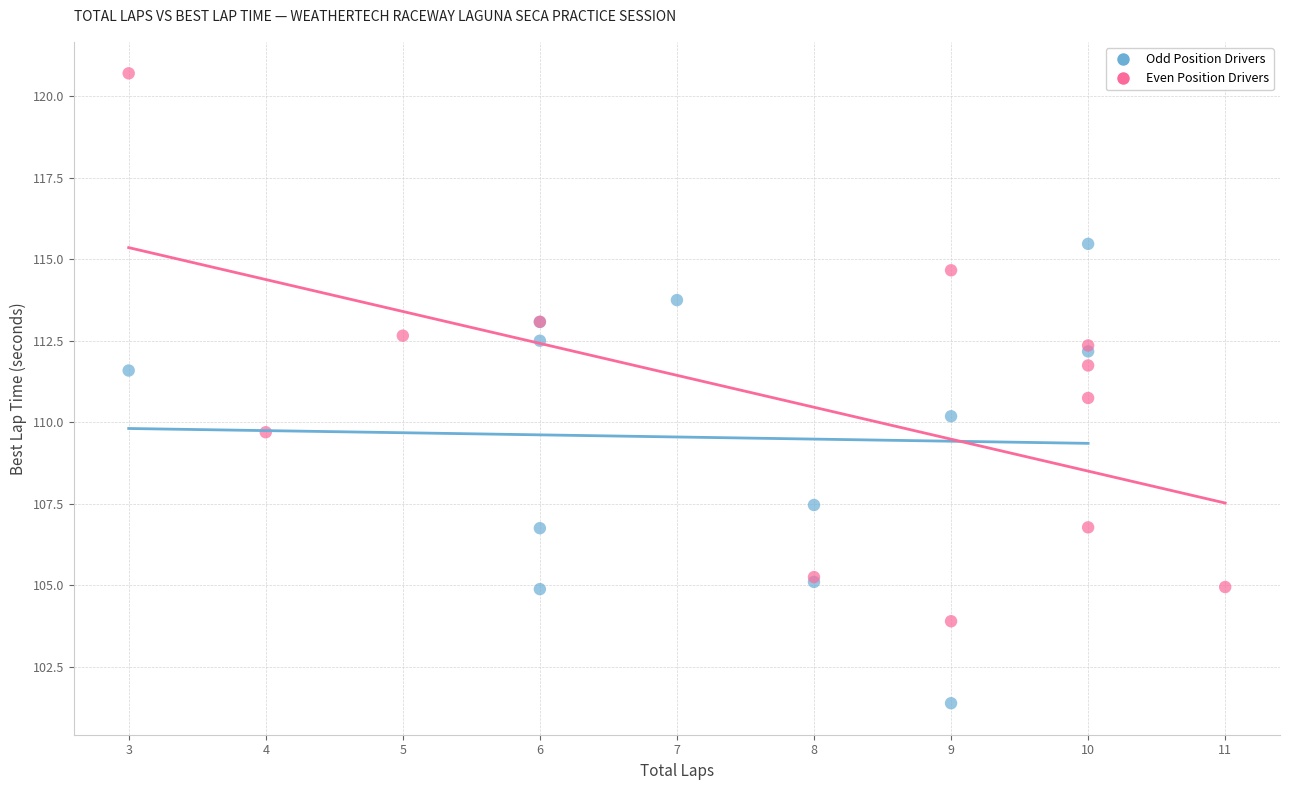

What are all the series names shown in the legend?

Odd Position Drivers, Even Position Drivers